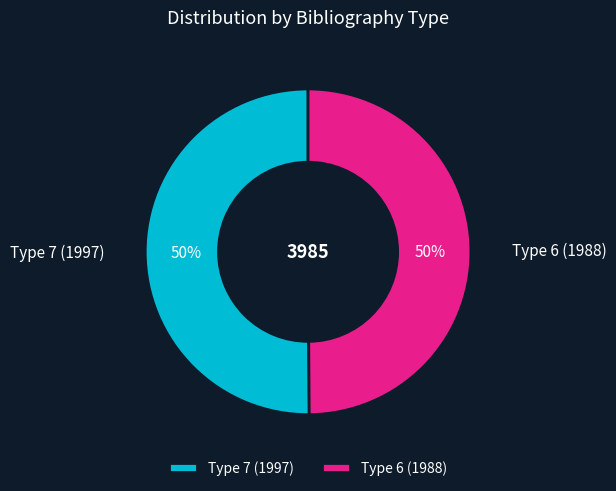

To the nearest percent, what percentage of the pie is Type 6 (1988)?

50%